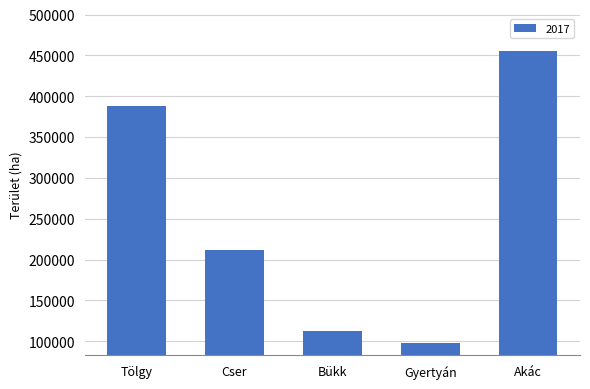

Rank the categories by value from lowest to highest.

Gyertyán, Bükk, Cser, Tölgy, Akác